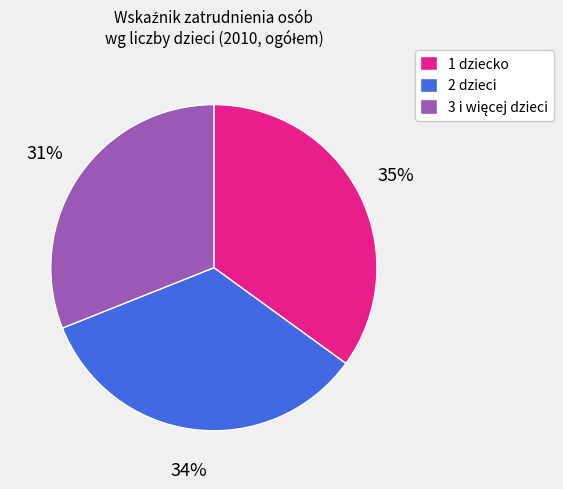

Which has a higher value, 1 dziecko or 2 dzieci?

1 dziecko